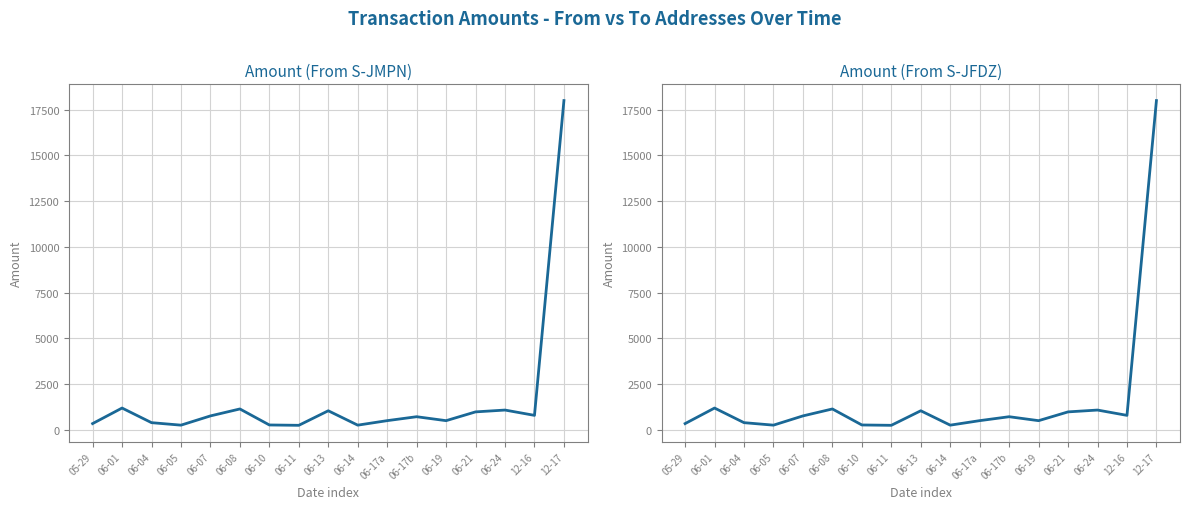

Between 06-17b and 06-11, which is larger?

06-17b